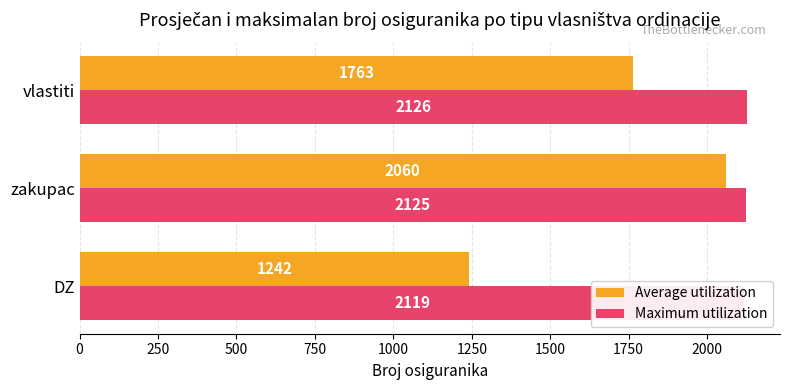

Count the number of data series in this chart.

2